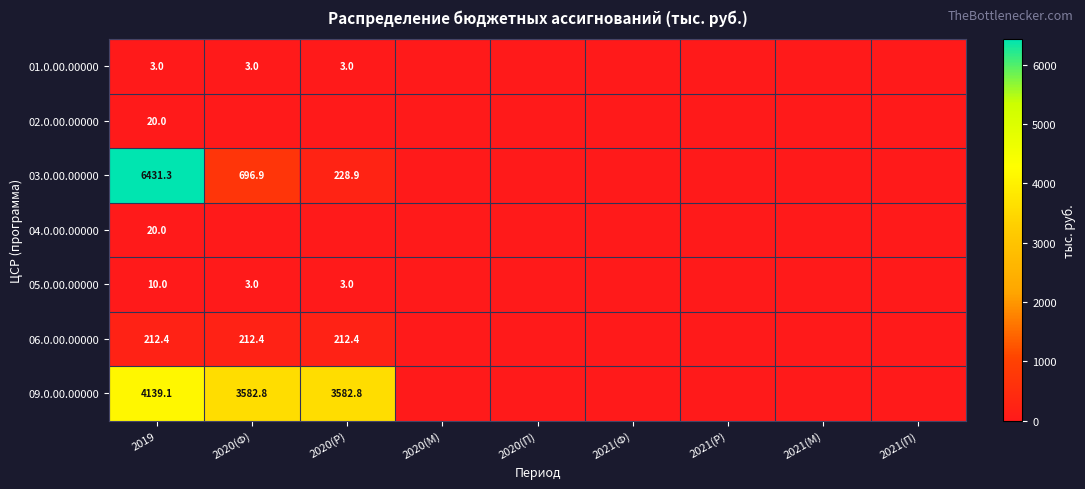

What is the spread (max minus min) of values at 2019?

6428.3